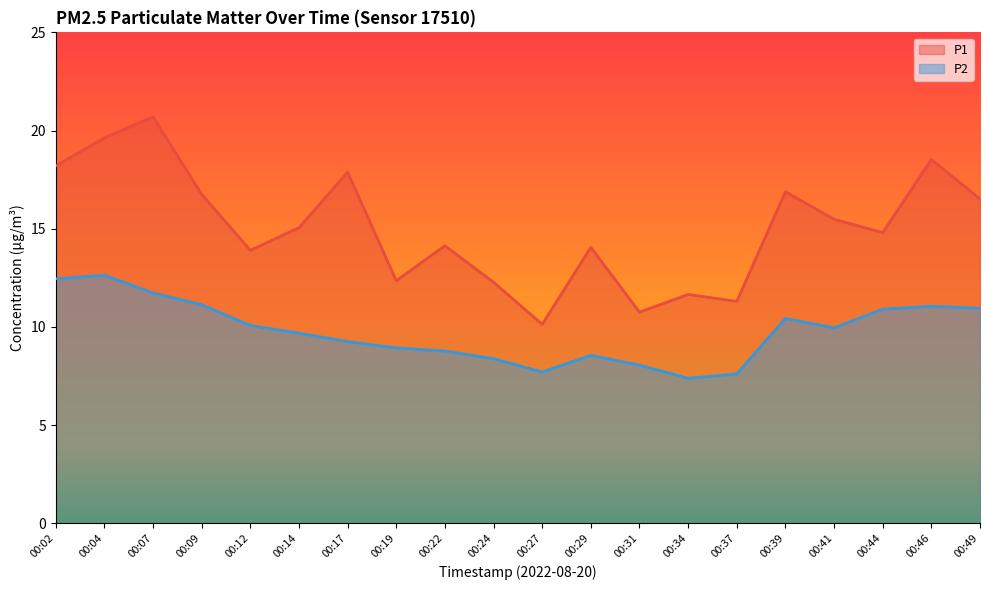

Does the chart display data point markers on the line(s)?

No